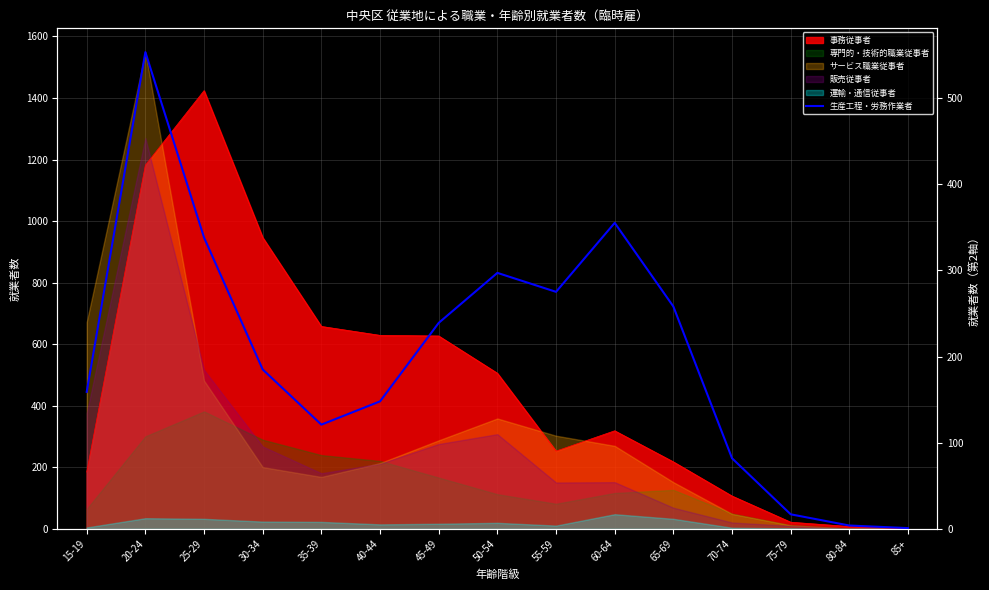

What is the change in value from 70-74 to 75-79?

-65